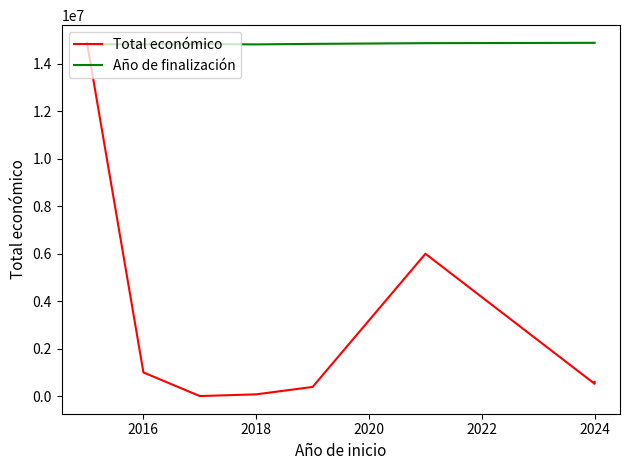

Which series has the largest total across all categories?

Año de finalización